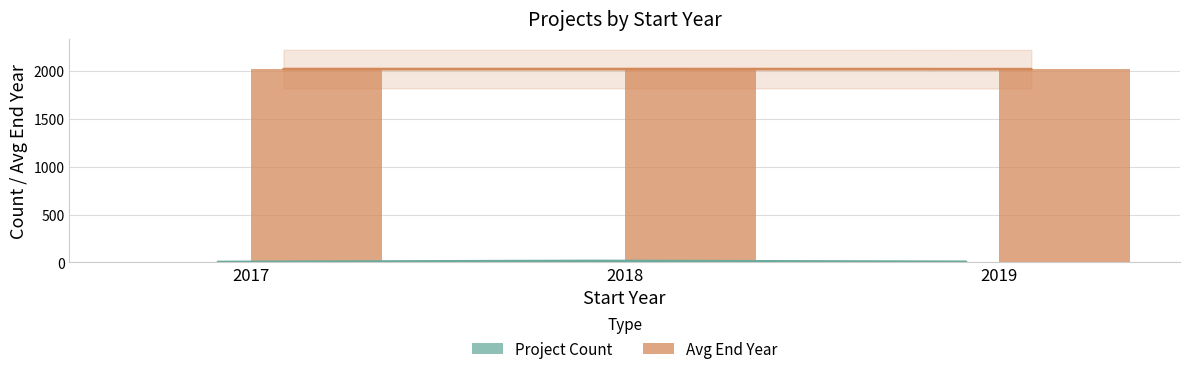

The Avg End Year series shows 866 at 2019. True or false?

False